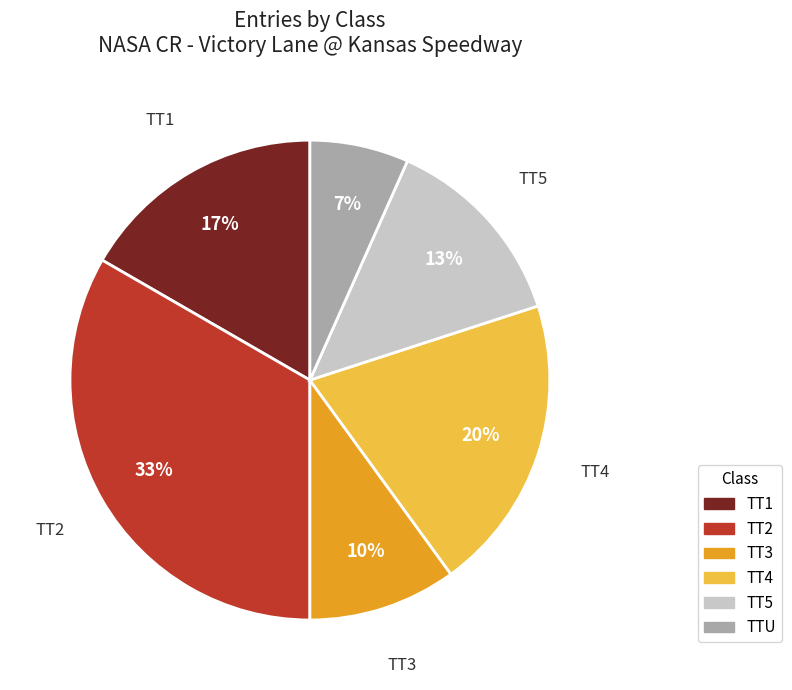

To the nearest percent, what is the average slice percentage?

17%